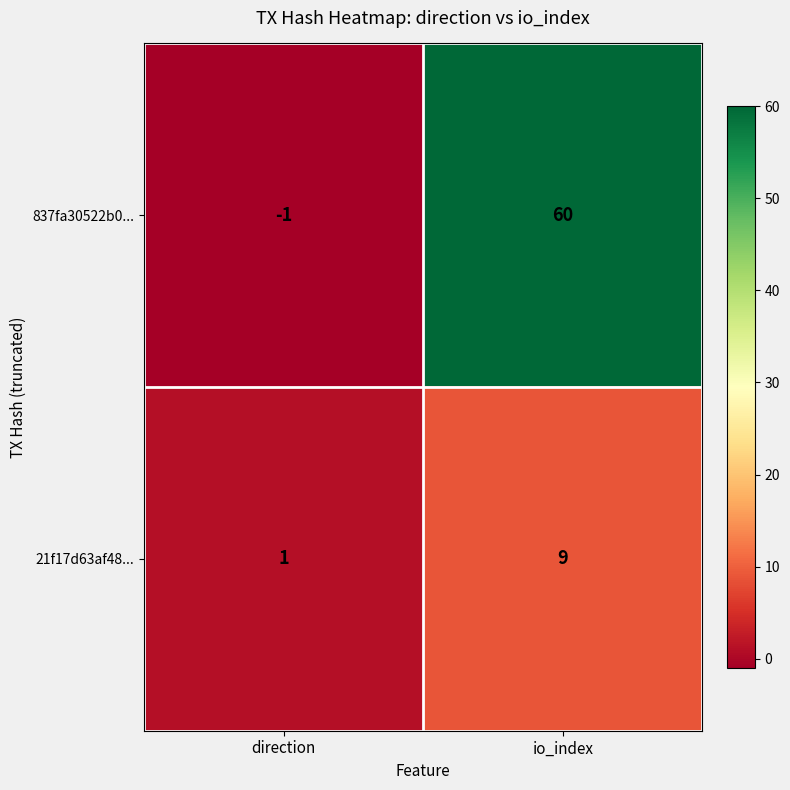

What is the greatest value displayed?

60